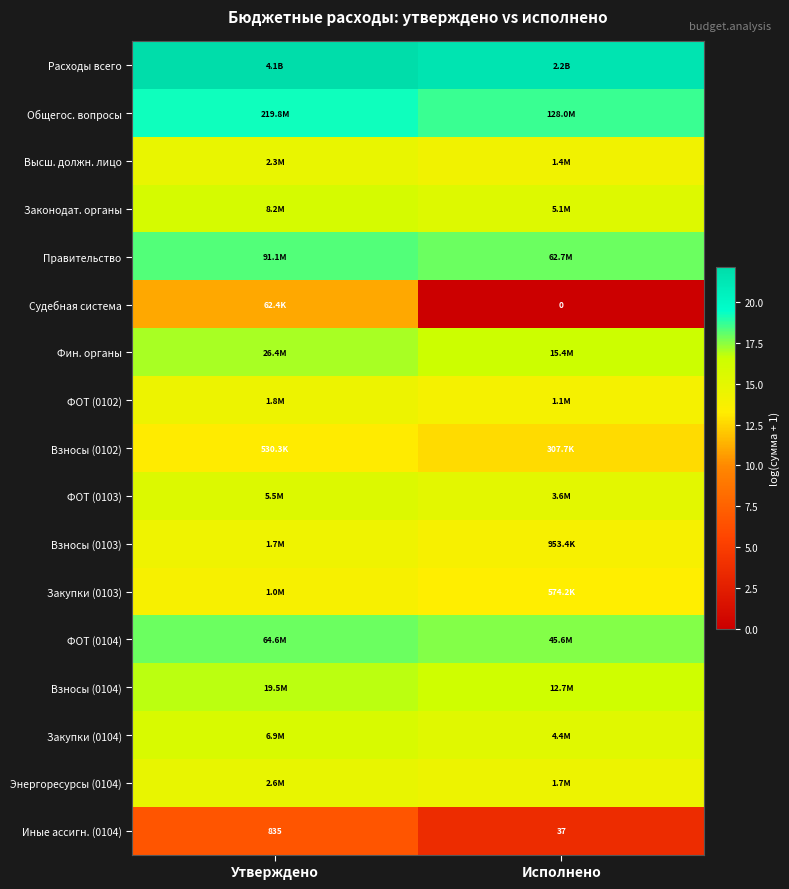

How many data points does each series have?

2